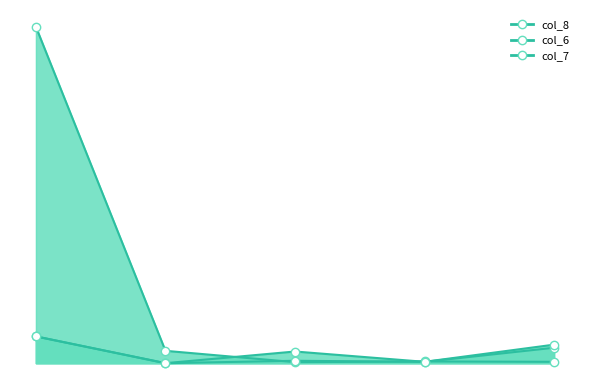

How many data points in col_7 are above 34?

2